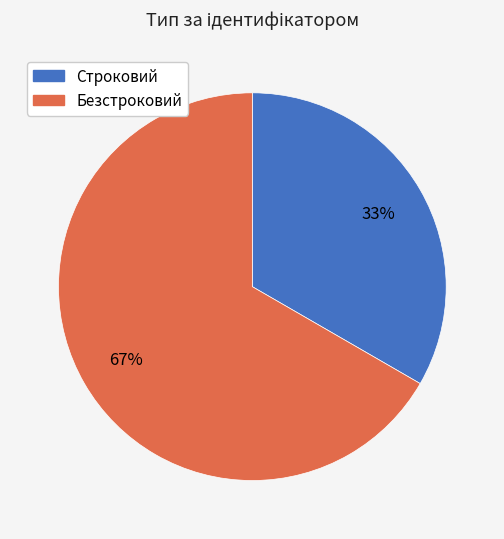

Between Строковий and Безстроковий, which is larger?

Безстроковий